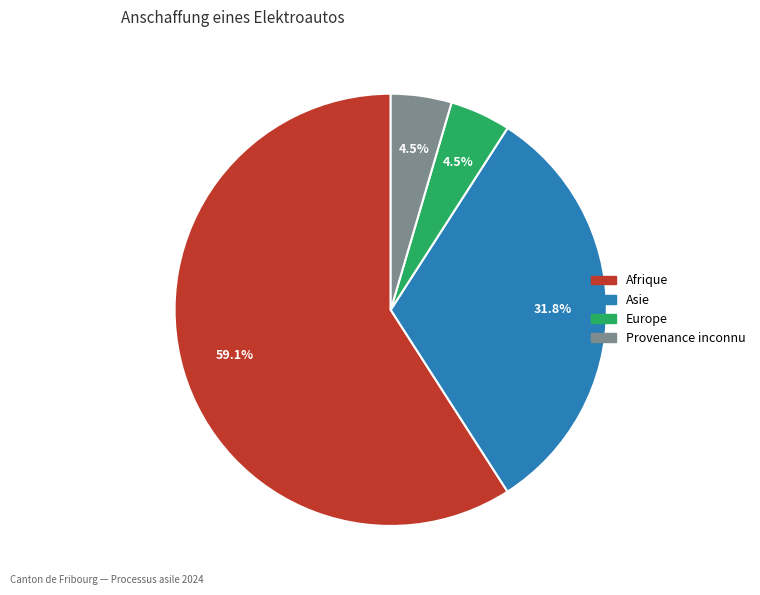

Combined, do Provenance inconnu and Europe account for over 50%?

No